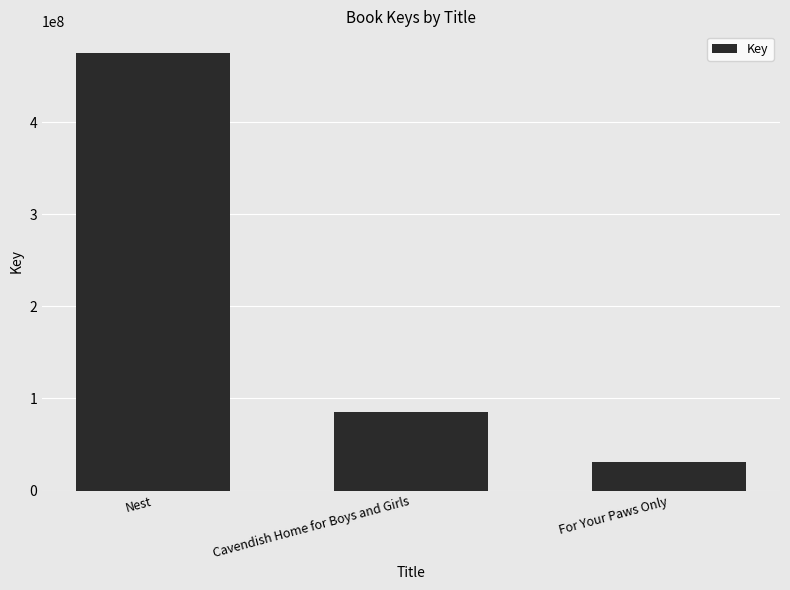

What is the average value?

196908799